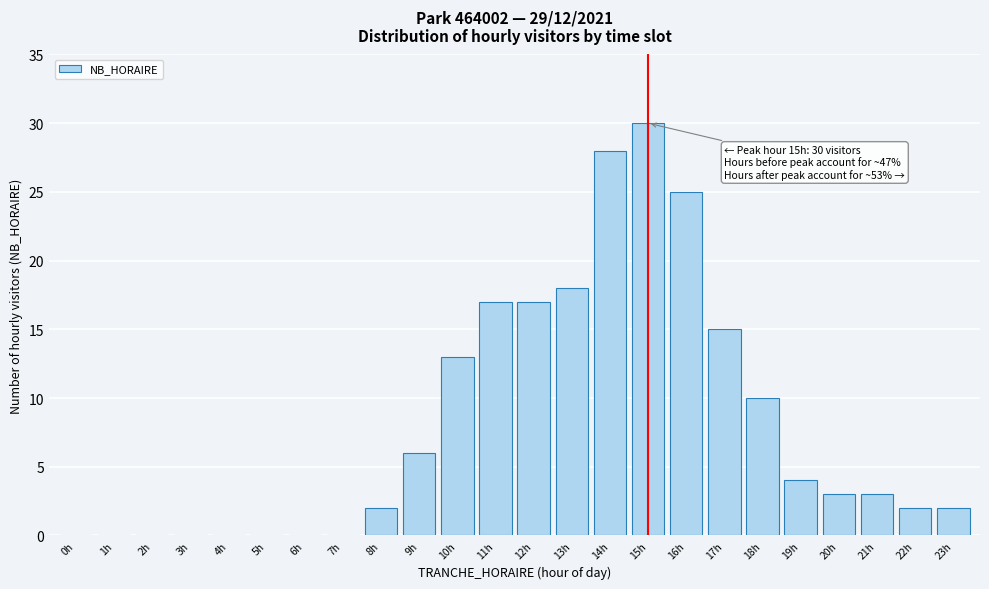

Reading left to right, list all the values displayed in this chart.

0h=0	1h=0	2h=0	3h=0	4h=0	5h=0	6h=0	7h=0	8h=2	9h=6	10h=13	11h=17	12h=17	13h=18	14h=28	15h=30	16h=25	17h=15	18h=10	19h=4	20h=3	21h=3	22h=2	23h=2